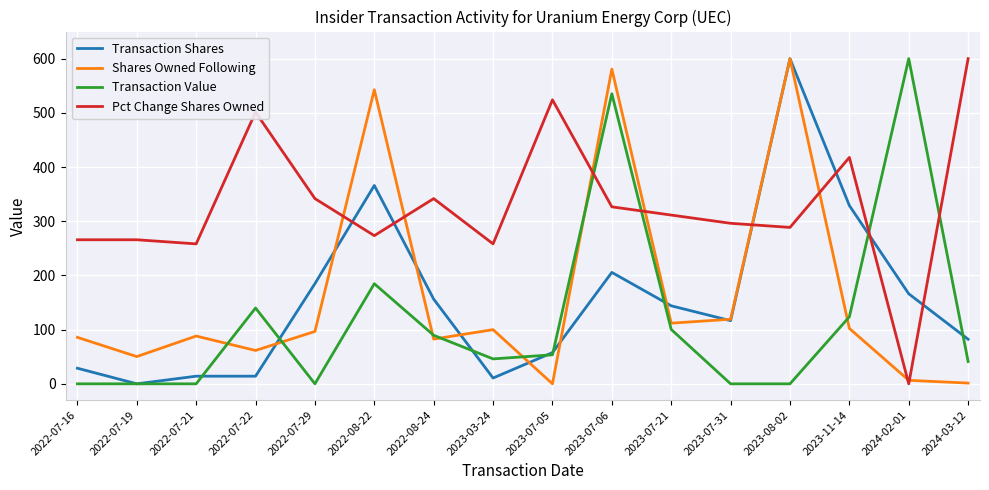

What are all the series names shown in the legend?

Transaction Shares, Shares Owned Following, Transaction Value, Pct Change Shares Owned